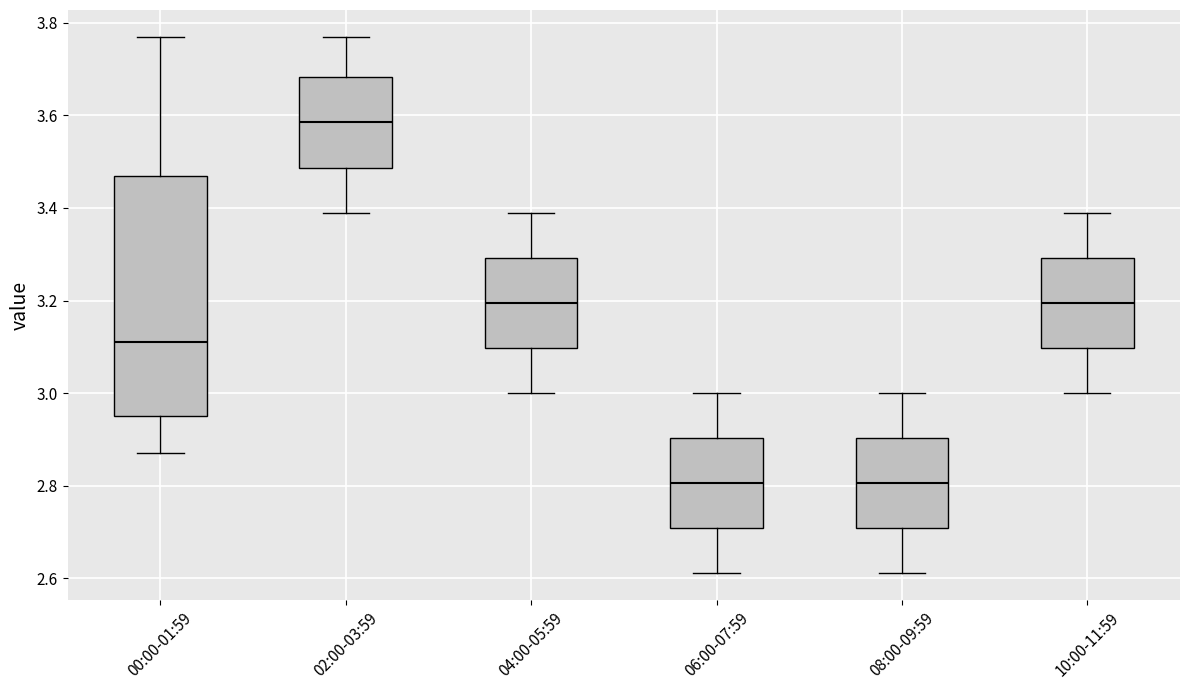

Where is the upper edge of the box for 08:00-09:59 on the y-axis? The values are not printed on the chart, so give them approximately, as read against the axis.

2.90